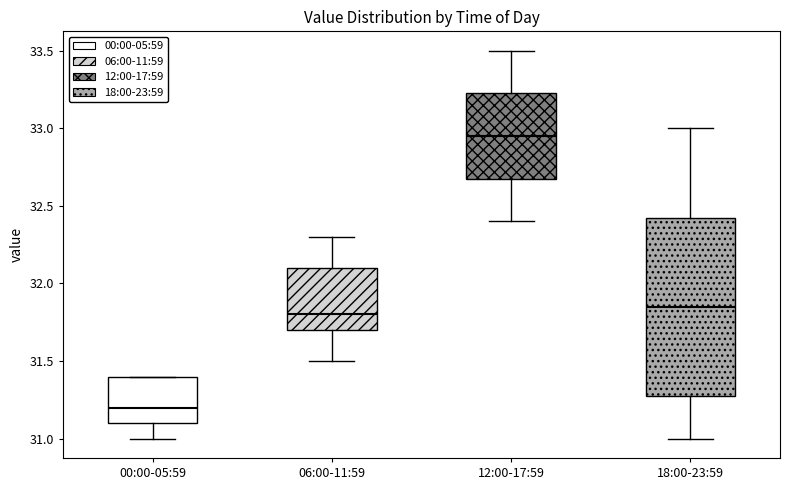

Reading left to right, transcribe this box plot: for each box, give where its median line is, the range the box spans, and where its two whiskers end, as read against the y-axis. The values are not printed on the chart, so give them approximately, as read against the axis.

00:00-05:59: median 31.20, box 31.10 to 31.40, whiskers 31.00 to 31.40
06:00-11:59: median 31.80, box 31.70 to 32.10, whiskers 31.50 to 32.30
12:00-17:59: median 32.95, box 32.70 to 33.25, whiskers 32.40 to 33.50
18:00-23:59: median 31.85, box 31.30 to 32.45, whiskers 31.00 to 33.00